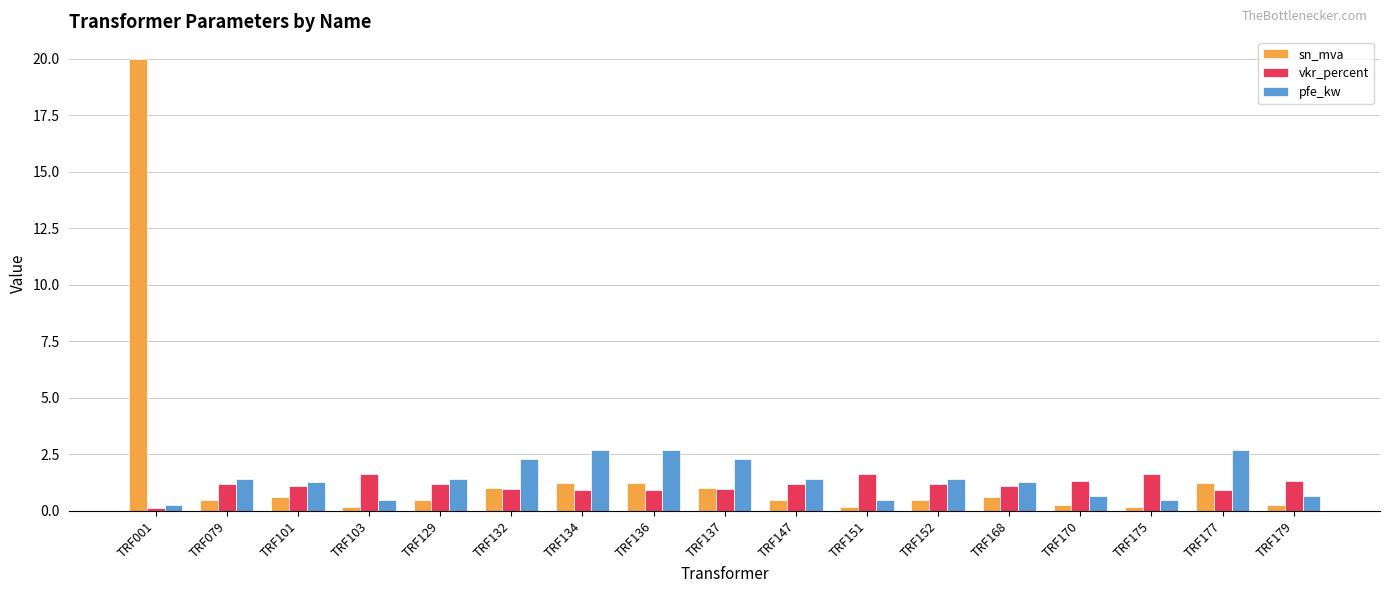

Which series changed the most between TRF136 and TRF137?

pfe_kw